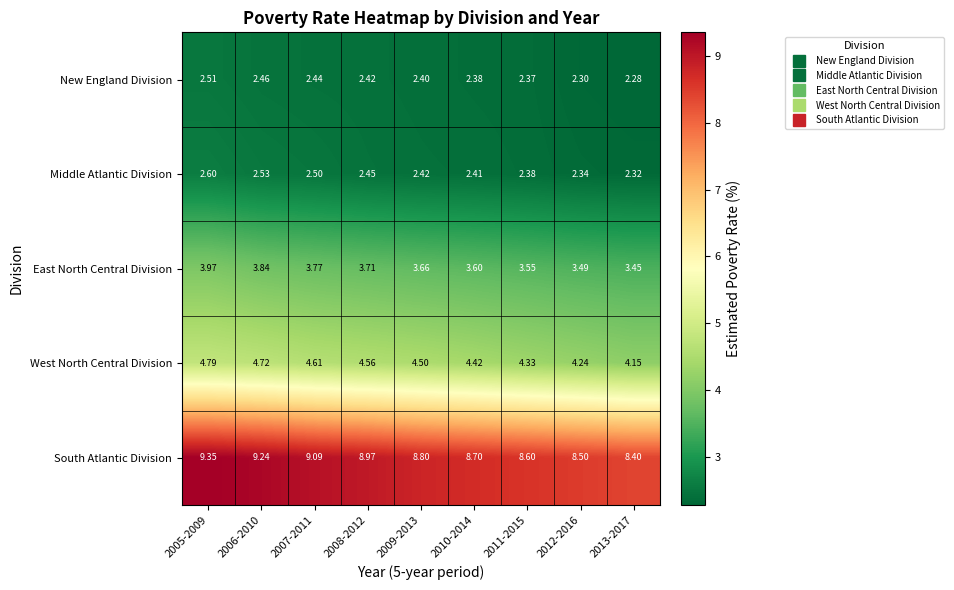

At which category is the sum across all series the highest?

2005-2009